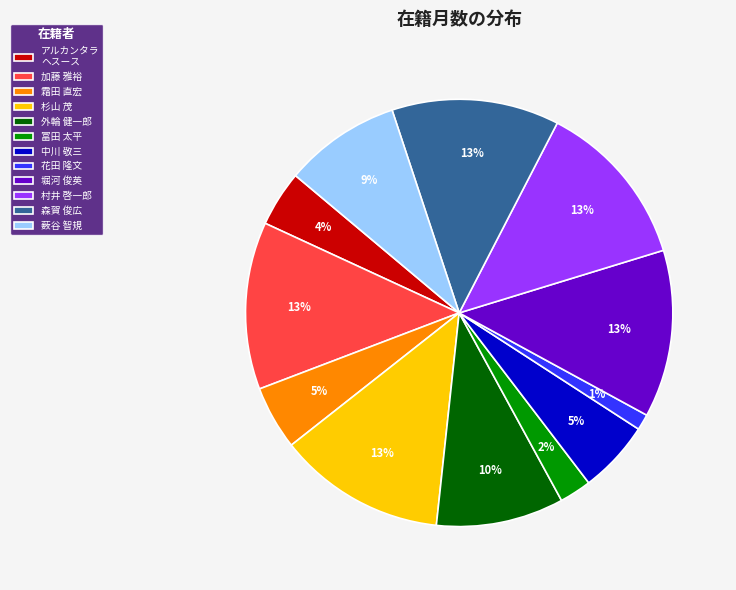

How many segments does this pie chart have?

12